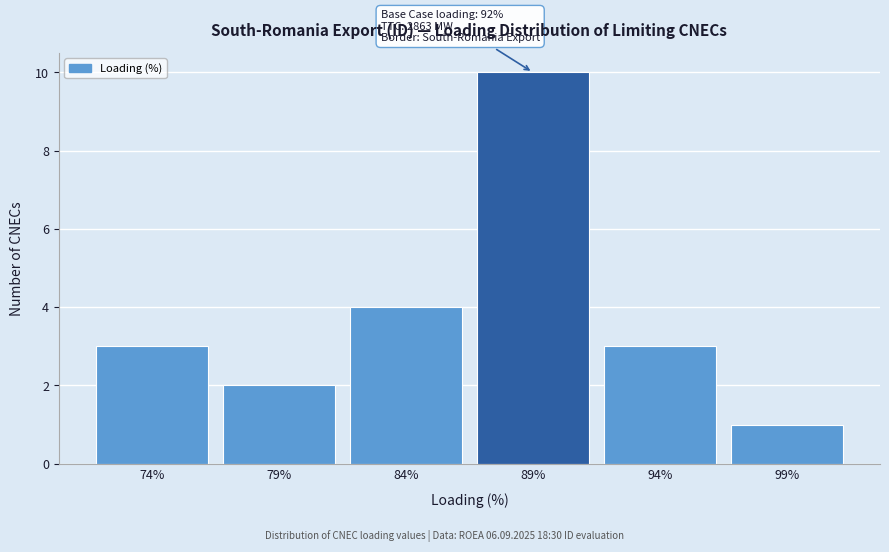

Reading left to right, what are all the values shown in this chart?

3	2	4	10	3	1